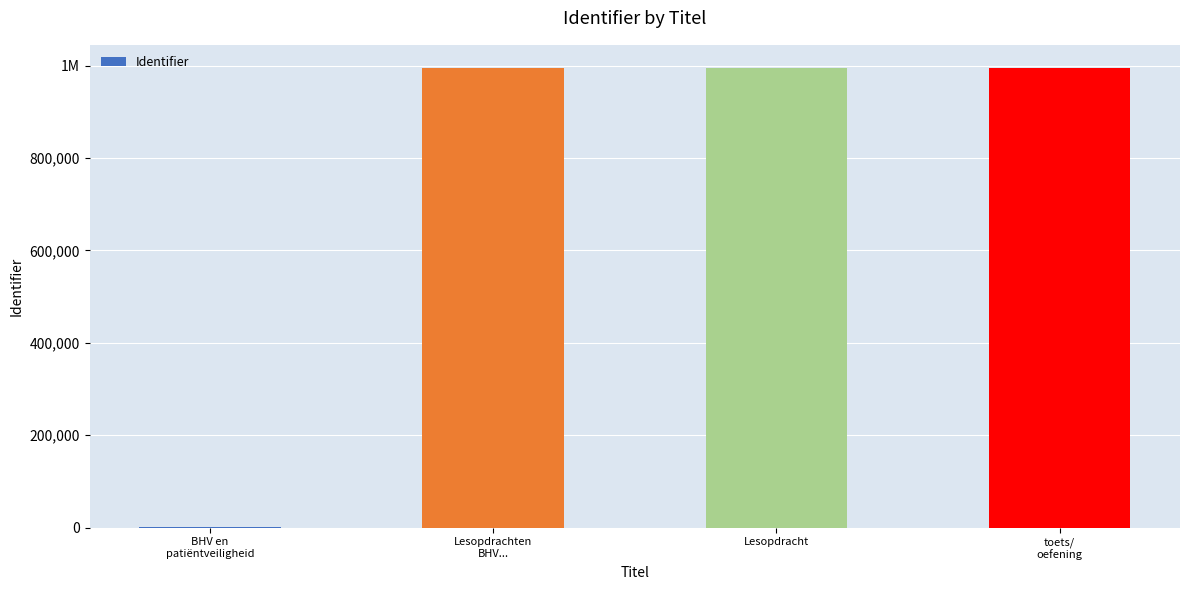

Are the bars horizontal?

No